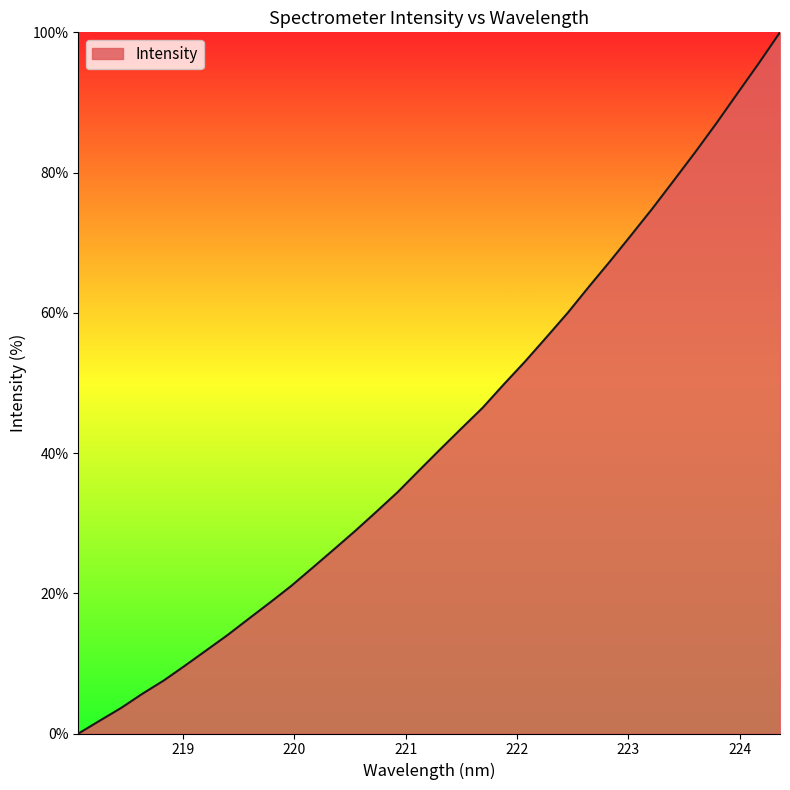

What is the greatest value displayed?

100.0